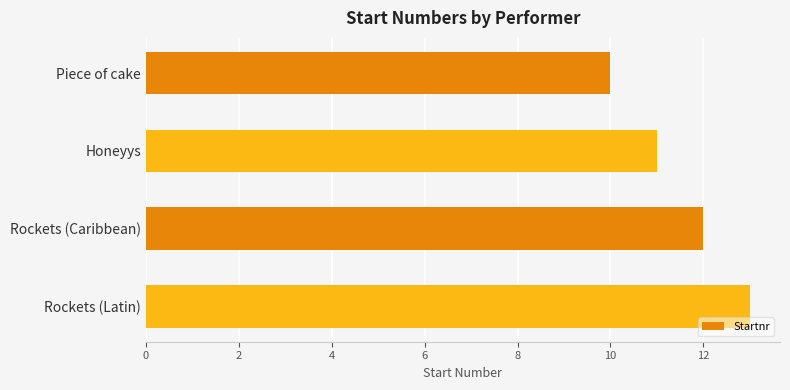

How many bars are there in total?

4